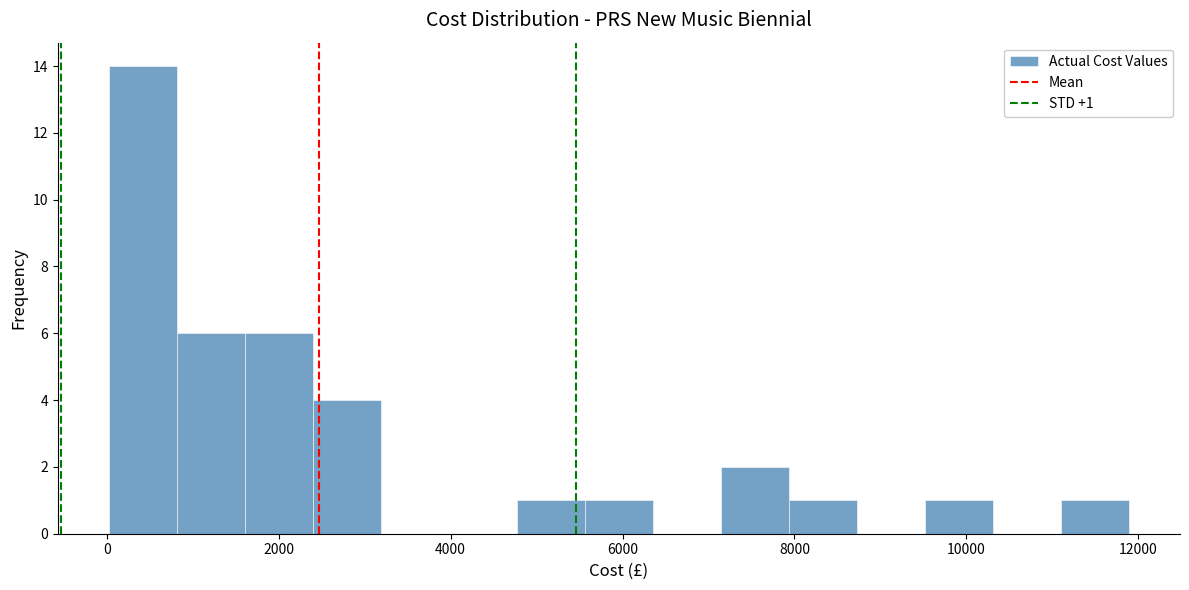

Around what value on the x-axis is the tallest bar? Give the approximate position of its centre, as read against the axis.

400